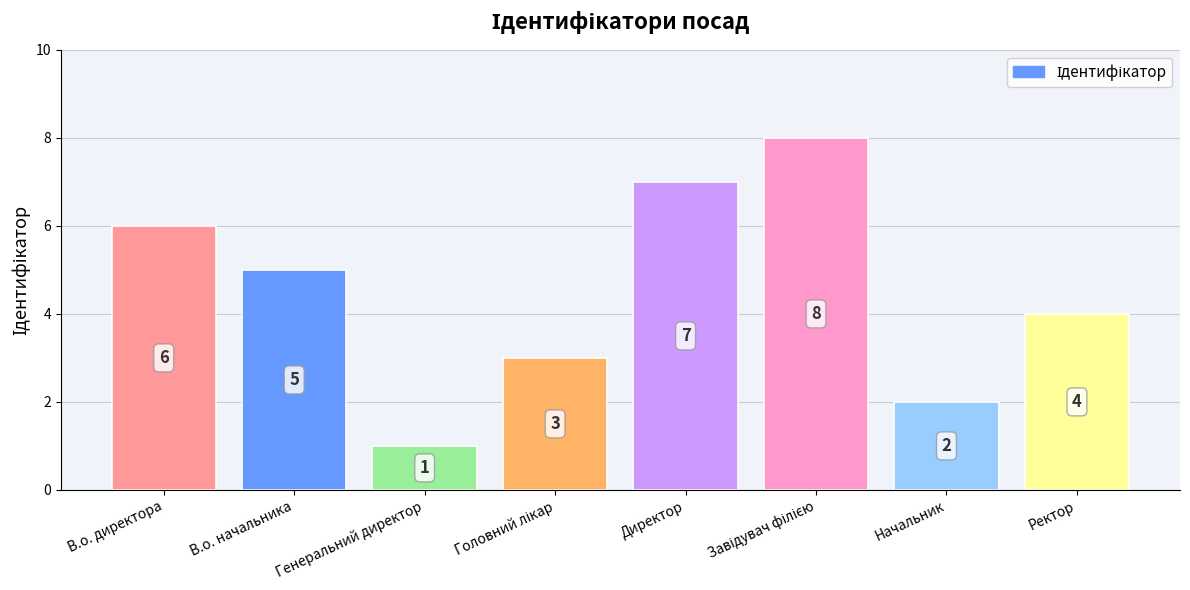

At which label does the data first exceed 5?

В.о. директора